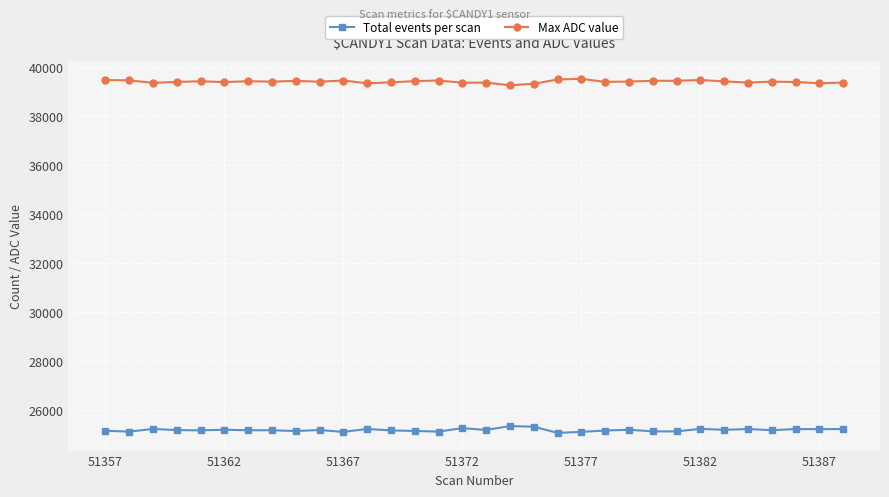

What is the value of the Total events per scan point at the 17th from the left?

25200